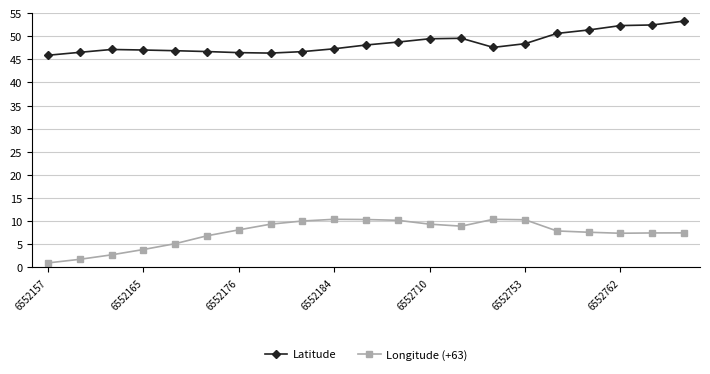

In Latitude, how many points are lower than both neighbors (excluding endpoints)?

2